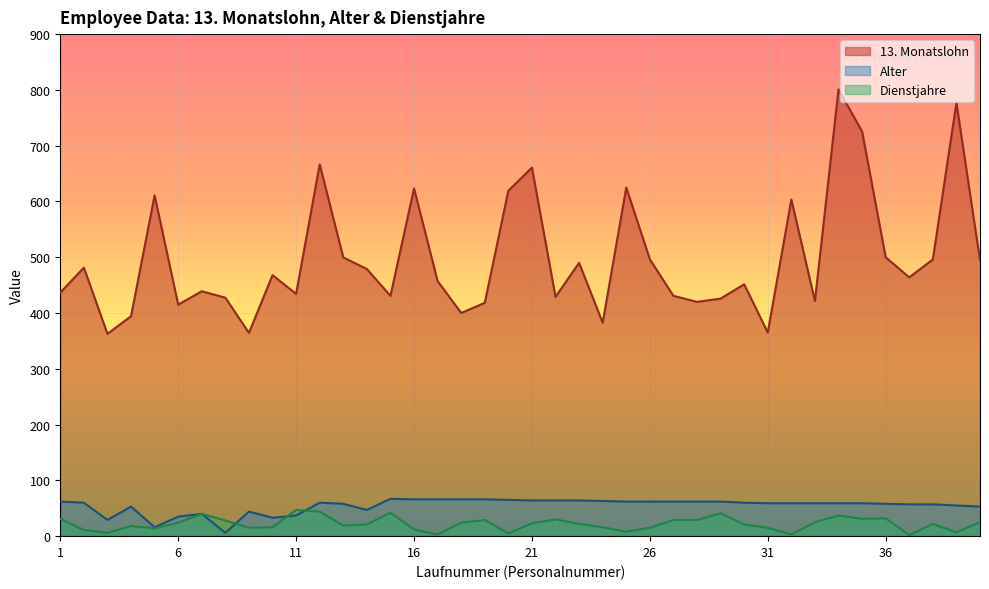

Reading left to right, list all the values displayed in this chart.

13. Monatslohn: 436.6	481.4	362.7	394.2	610.9	415.0	439.1	427.5	364.4	468.0	434.2	666.5	499.7	478.9	430.8	623.3	457.3	400.1	418.3	619.2	660.7	429.1	490.0	382.6	625.0	496.3	430.8	420.0	425.8	451.5	365.0	603.4	421.7	800.8	725.4	500.0	464.0	496.0	776.9	494.7
Alter: 62.0	60.0	29.0	53.0	16.0	35.0	40.0	6.0	44.0	33.0	37.0	60.0	58.0	47.0	67.0	66.0	66.0	66.0	66.0	65.0	64.0	64.0	64.0	63.0	62.0	62.0	62.0	62.0	62.0	60.0	59.0	59.0	59.0	59.0	59.0	58.0	57.0	57.0	55.0	53.0
Dienstjahre: 31.0	11.0	6.0	18.0	14.0	24.0	40.0	28.0	15.0	16.0	47.0	44.0	19.0	21.0	42.0	12.0	3.0	24.0	29.0	5.0	23.0	30.0	22.0	16.0	8.0	15.0	29.0	29.0	41.0	21.0	15.0	3.0	25.0	37.0	31.0	32.0	2.0	22.0	7.0	25.0